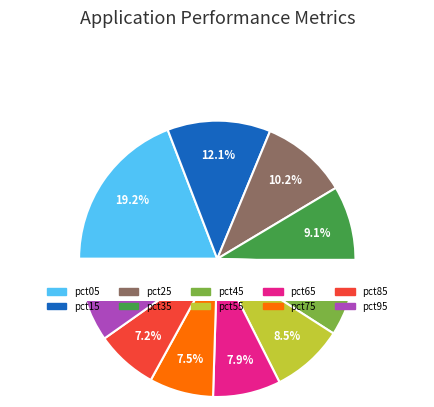

How many slices are in this pie chart?

10